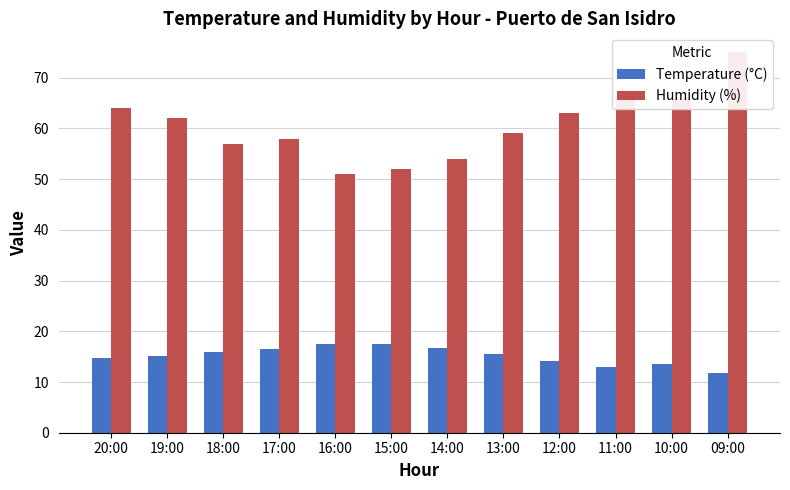

Between 12:00 and 09:00, which is larger?

12:00